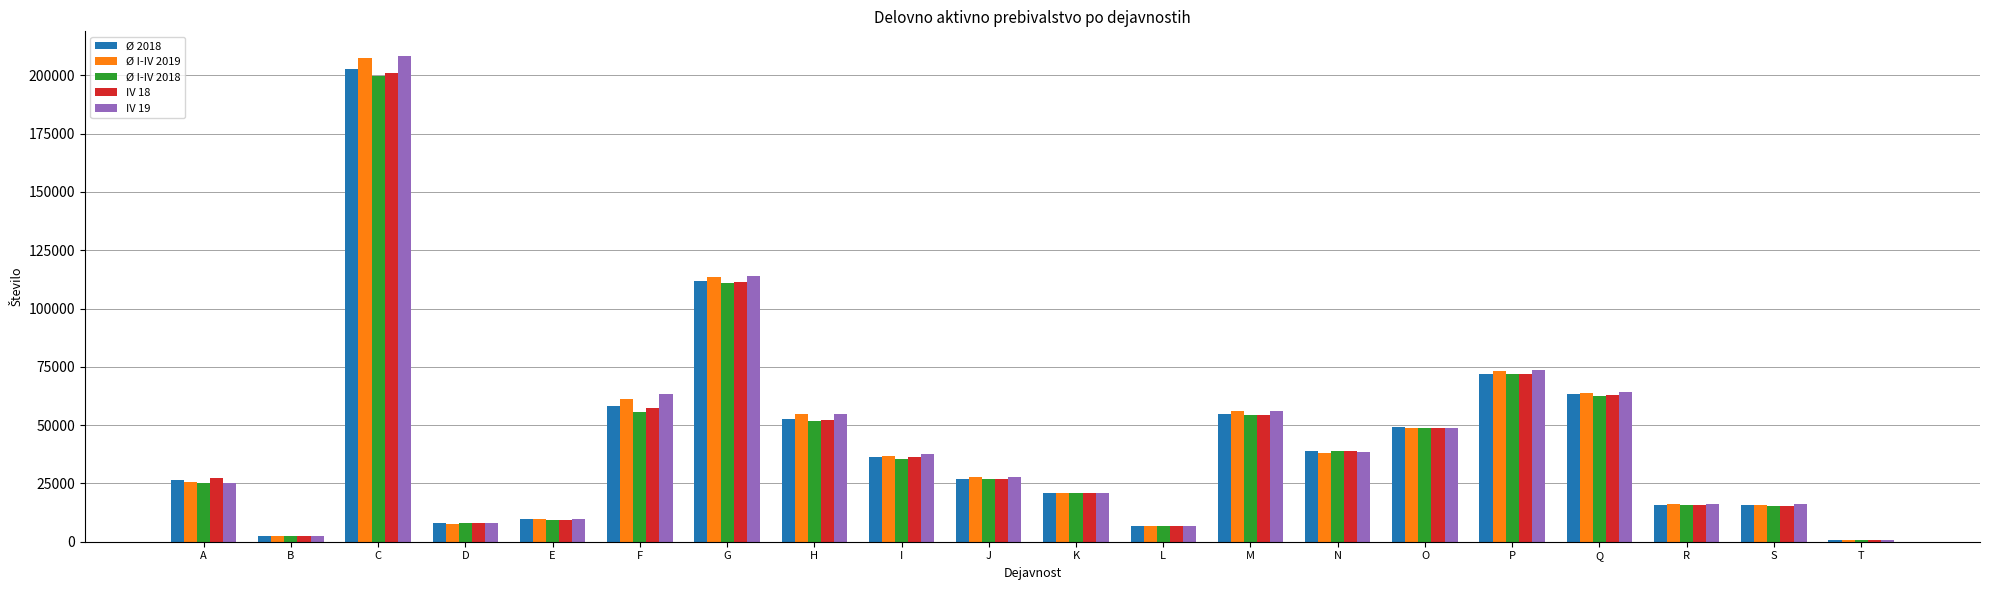

At which label is IV 19 closest to 104599?

G